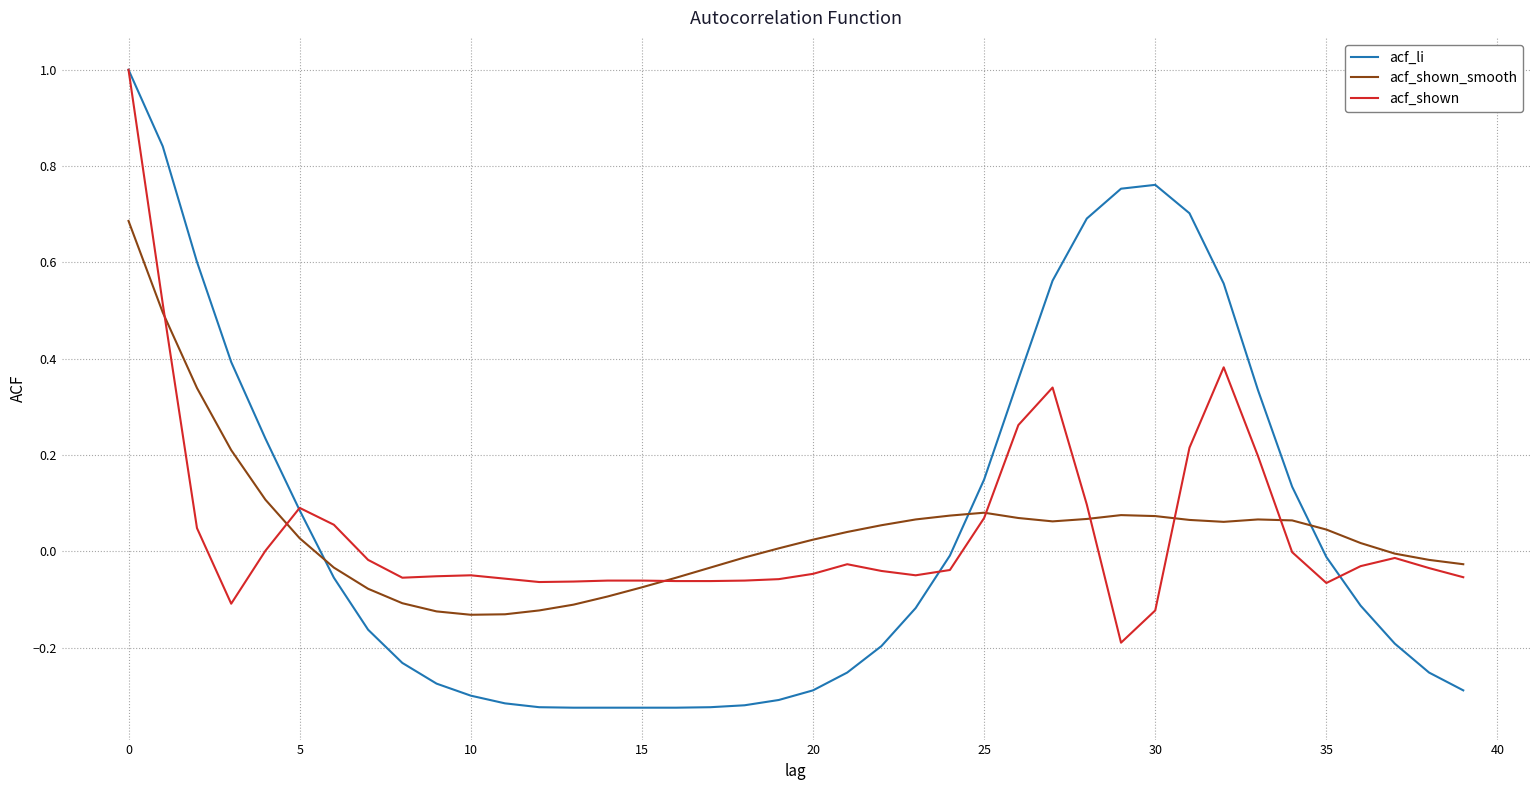

Which series ends up on top after the final intersection of acf_shown_smooth and acf_li?

acf_shown_smooth